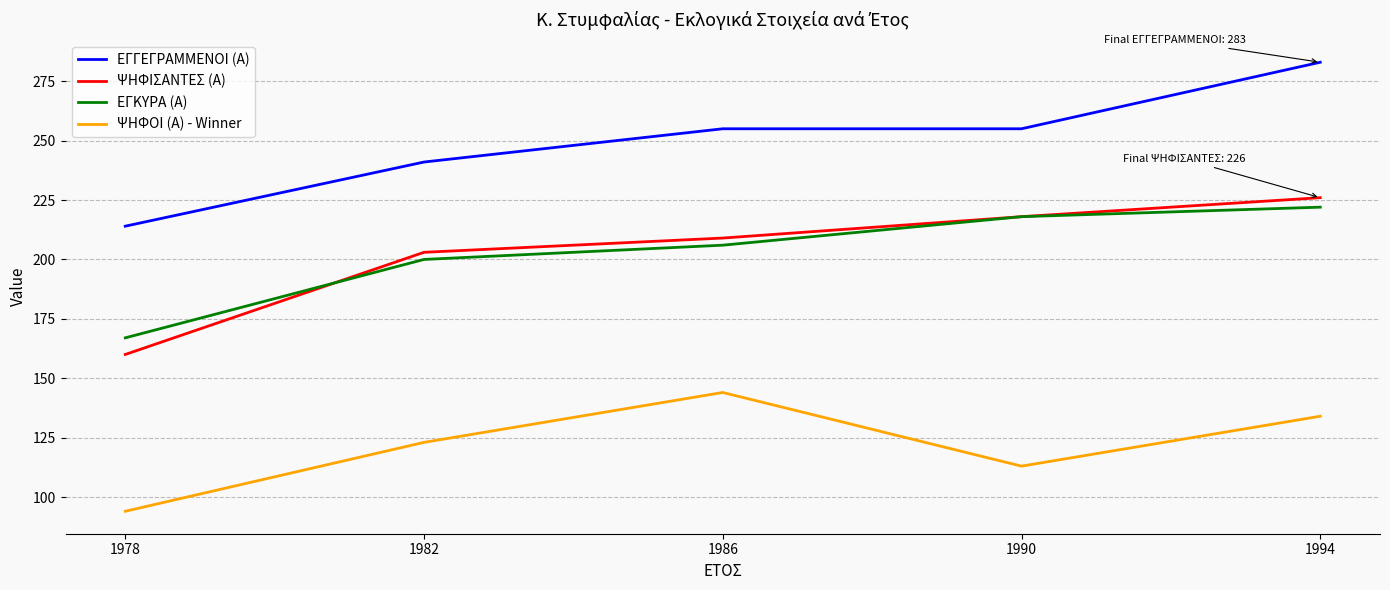

Reading left to right, extract all data points from this chart.

ΕΓΓΕΓΡΑΜΜΕΝΟΙ (Α): 1978=214	1982=241	1986=255	1990=255	1994=283
ΨΗΦΙΣΑΝΤΕΣ (Α): 1978=160	1982=203	1986=209	1990=218	1994=226
ΕΓΚΥΡΑ (Α): 1978=167	1982=200	1986=206	1990=218	1994=222
ΨΗΦΟΙ (Α) - Winner: 1978=94	1982=123	1986=144	1990=113	1994=134